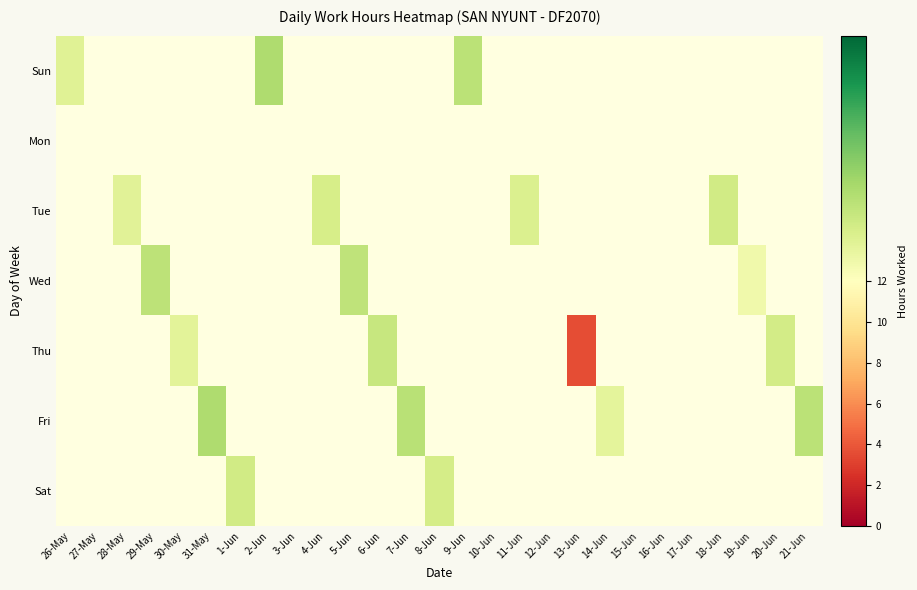

How many values in Thu are above zero?

4